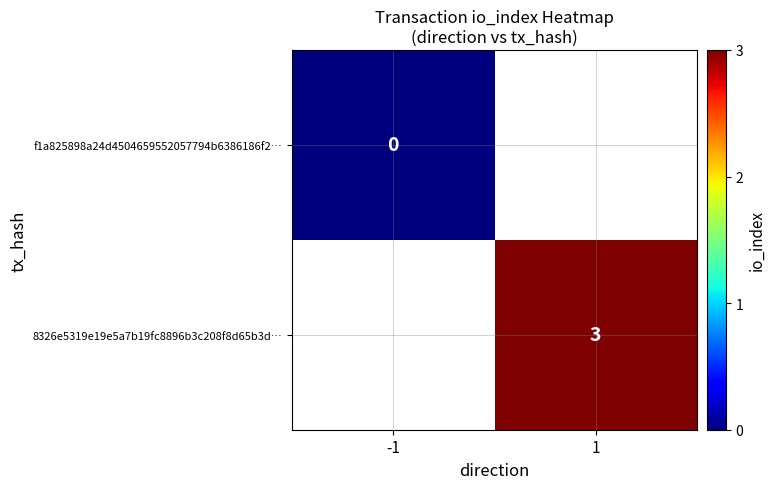

The value of 8326e5319e19e5a7b19fc8896b3c208f8d65b3d… at 1 is 3. True or false?

True